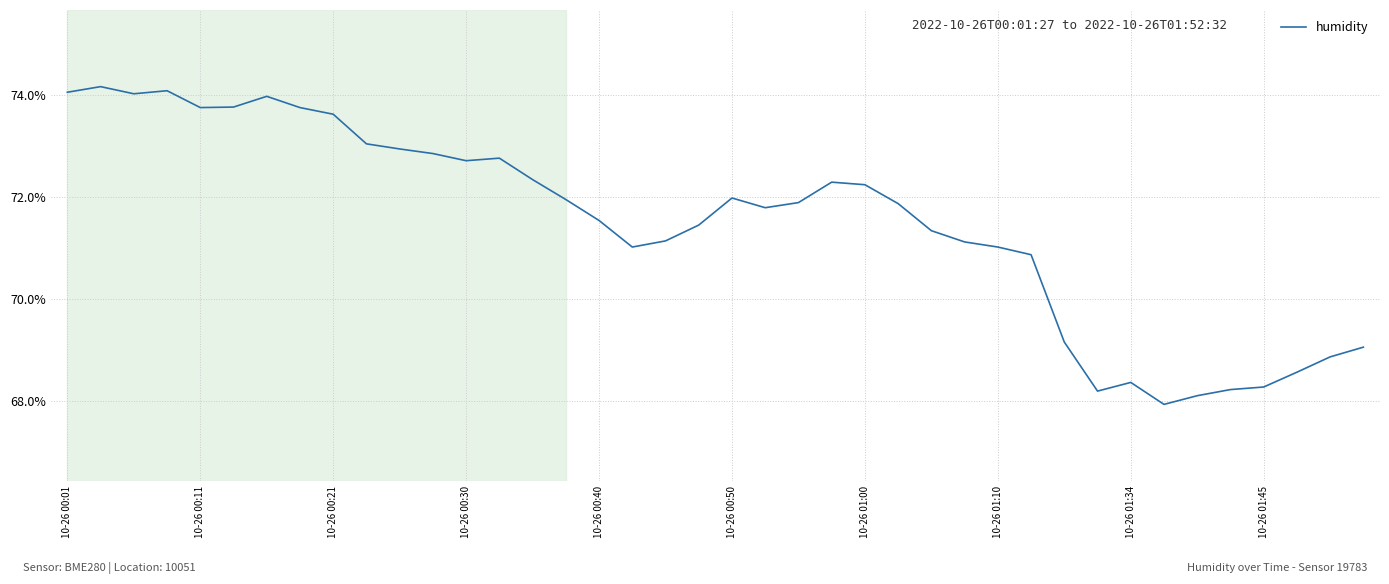

What is the maximum value shown in the chart?

74.2